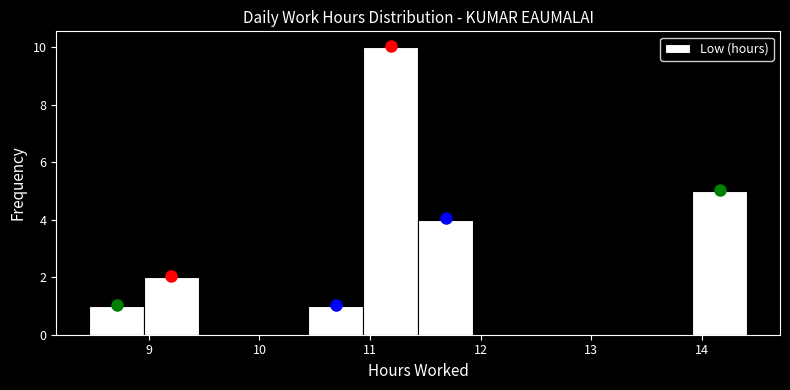

Which range on the x-axis has the tallest bar?

10.9 to 11.4